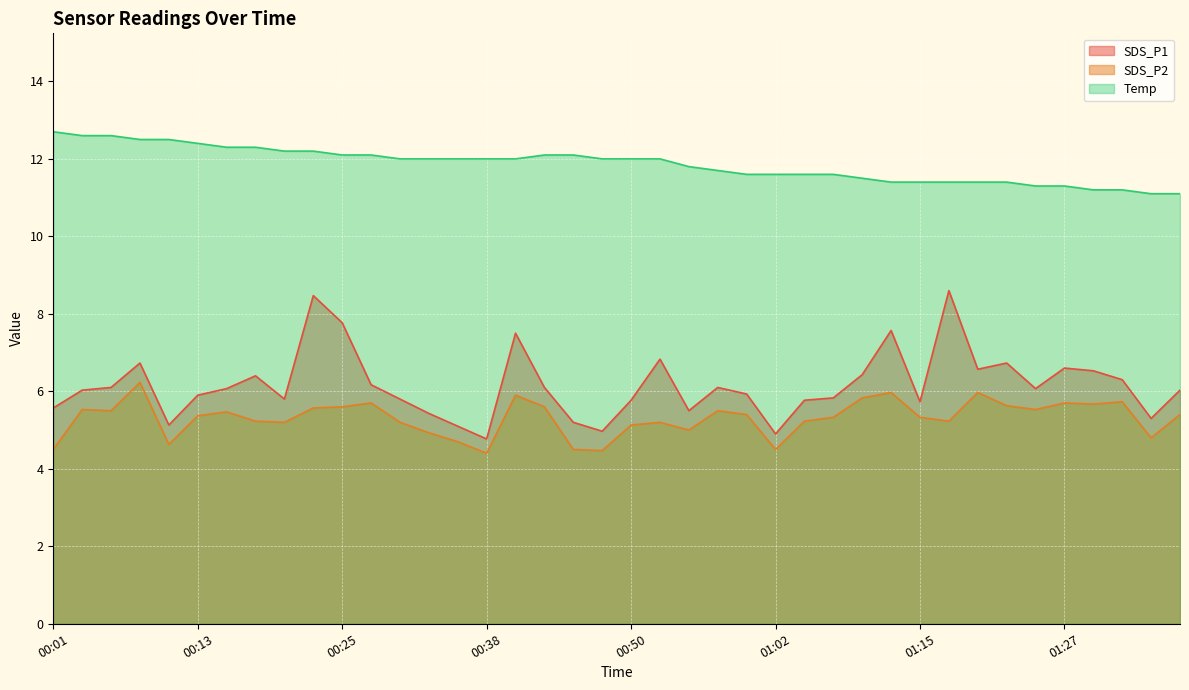

Is the value of SDS_P1 at 00:28 greater than the value of SDS_P2 at 01:25?

Yes